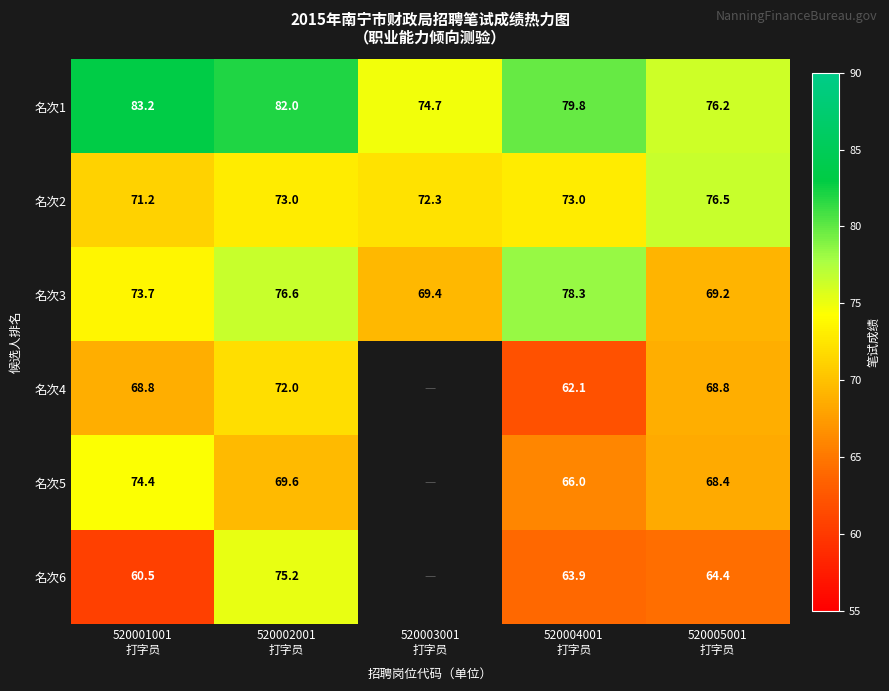

What is the highest value of the 名次1 series?

83.2